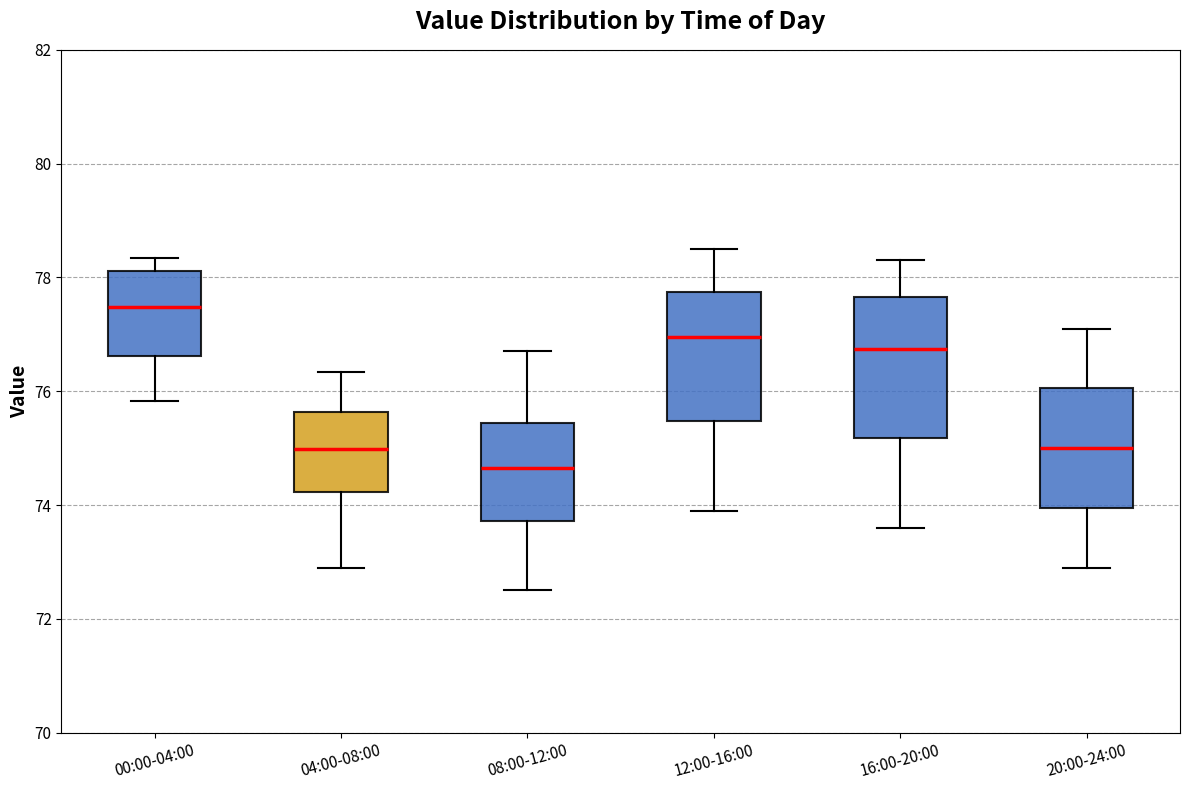

Reading left to right, read every box against the y-axis: the position of its median line, the range the box covers, and the ends of its whiskers. The values are not printed on the chart, so give them approximately, as read against the axis.

00:00-04:00: median 77.4, box 76.6 to 78.2, whiskers 75.8 to 78.4
04:00-08:00: median 75.0, box 74.2 to 75.6, whiskers 73.0 to 76.4
08:00-12:00: median 74.6, box 73.8 to 75.4, whiskers 72.6 to 76.8
12:00-16:00: median 77.0, box 75.4 to 77.8, whiskers 74.0 to 78.6
16:00-20:00: median 76.8, box 75.2 to 77.6, whiskers 73.6 to 78.4
20:00-24:00: median 75.0, box 74.0 to 76.0, whiskers 73.0 to 77.2